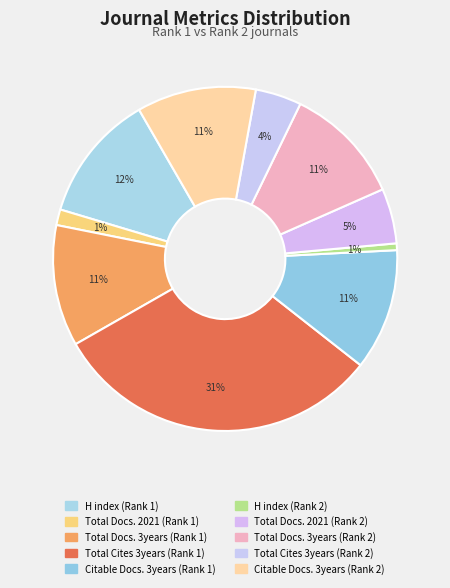

Approximately how many times larger is the value at Total Docs. 2021 (Rank 2) compared to Total Cites 3years (Rank 2)?

1.2